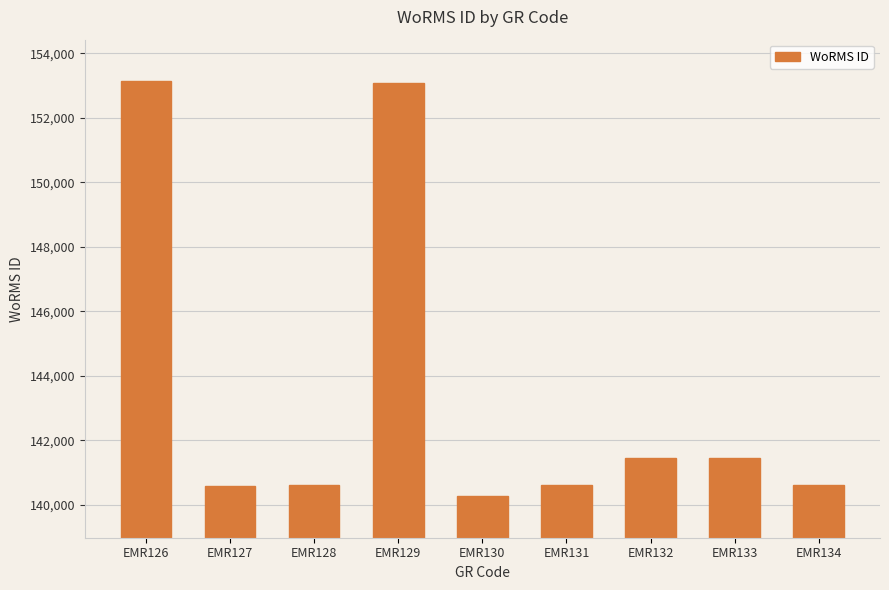

Between EMR133 and EMR128, which is larger?

EMR133